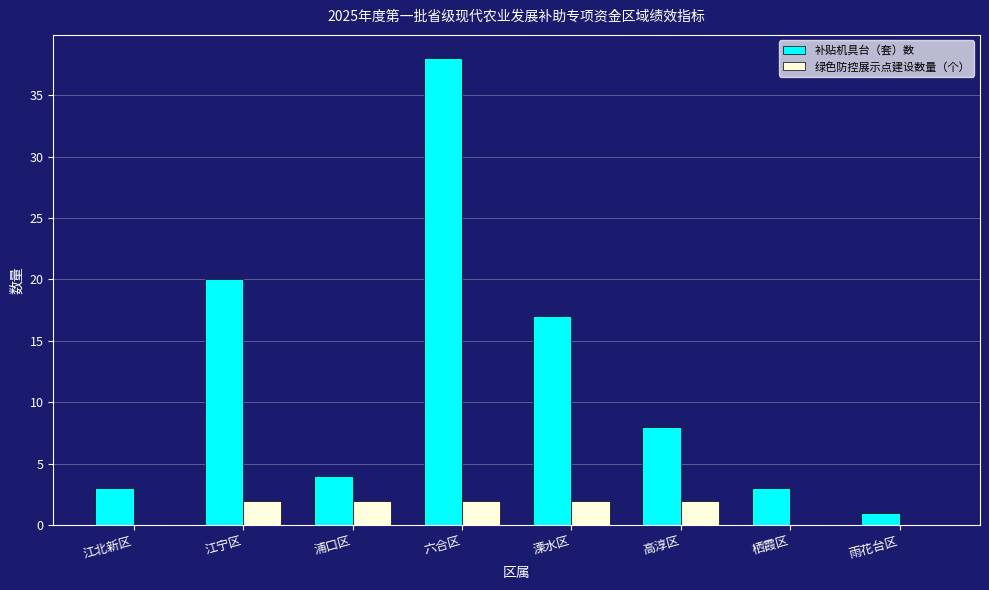

Count the number of categories in the chart.

8